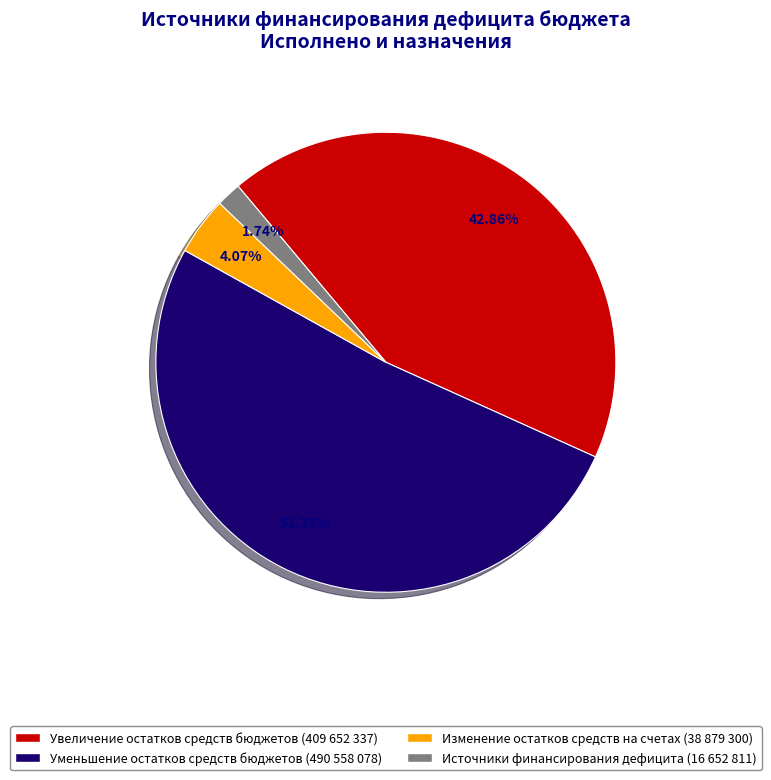

Rank the categories by value from highest to lowest.

Уменьшение остатков средств бюджетов, Увеличение остатков средств бюджетов, Изменение остатков средств на счетах, Источники финансирования дефицита